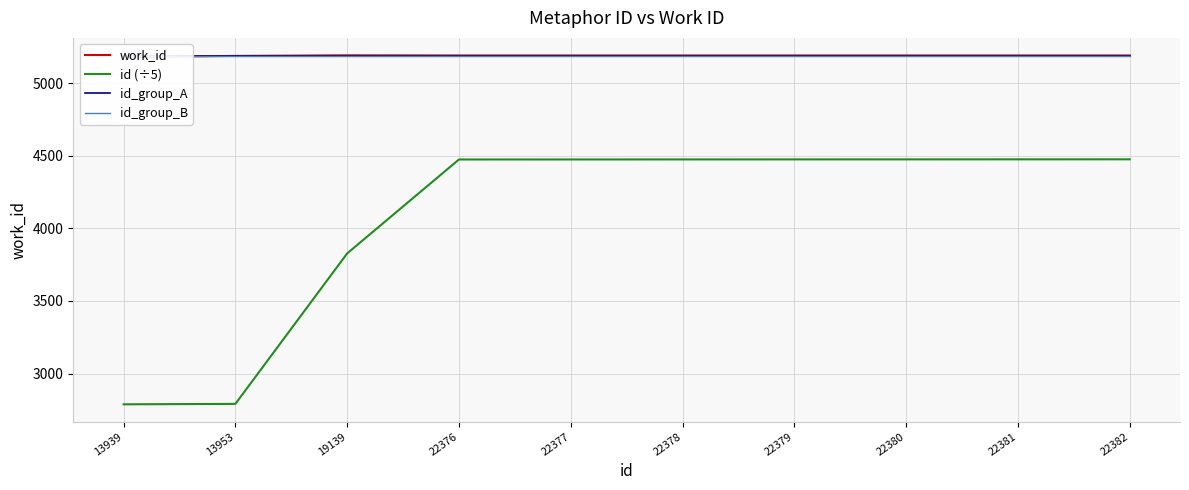

True or false: id_group_A has a value of 5185.0 at 22378.

True